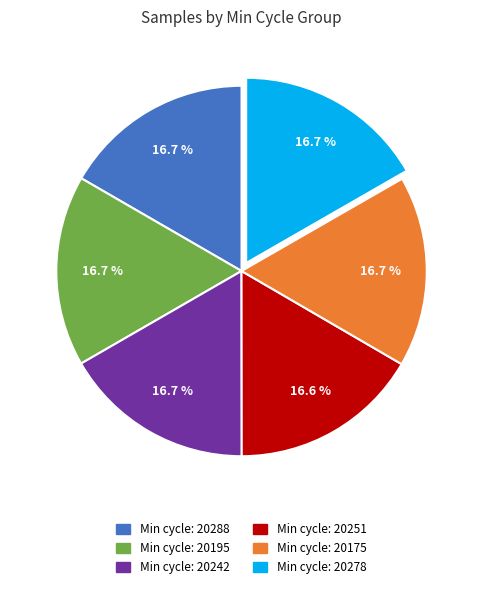

Is there any slice that represents more than half of the pie?

No